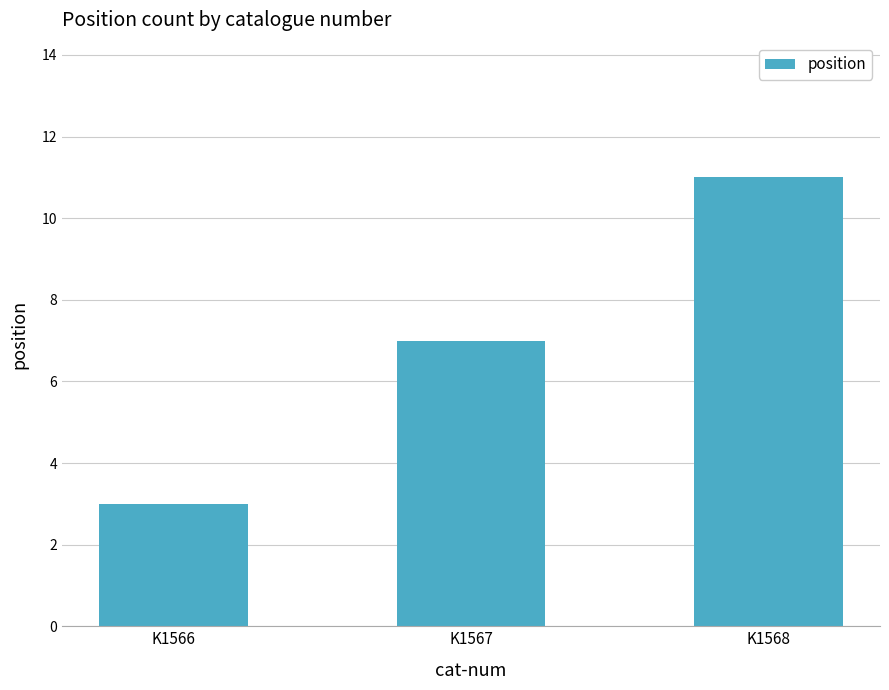

Read the value at K1566.

3